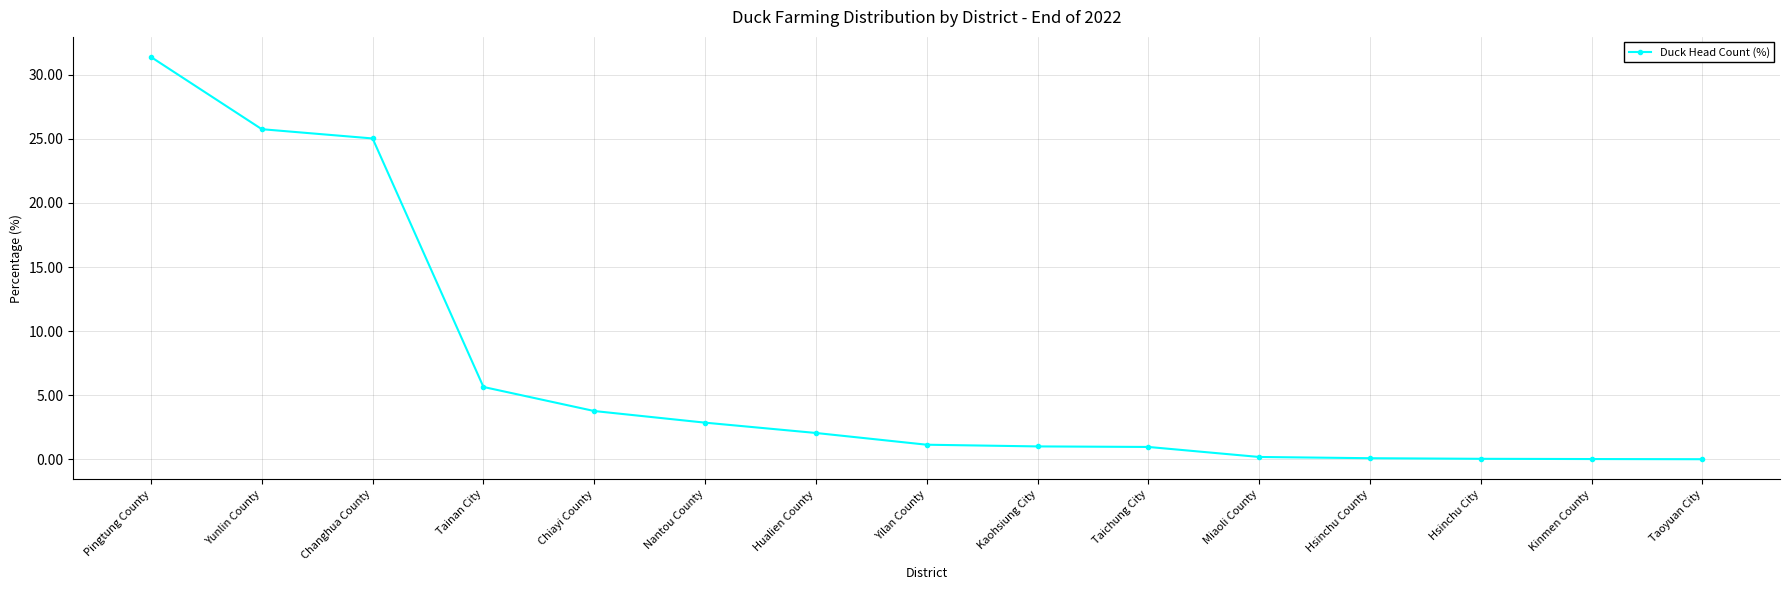

What value does the data have at Yilan County?

1.1